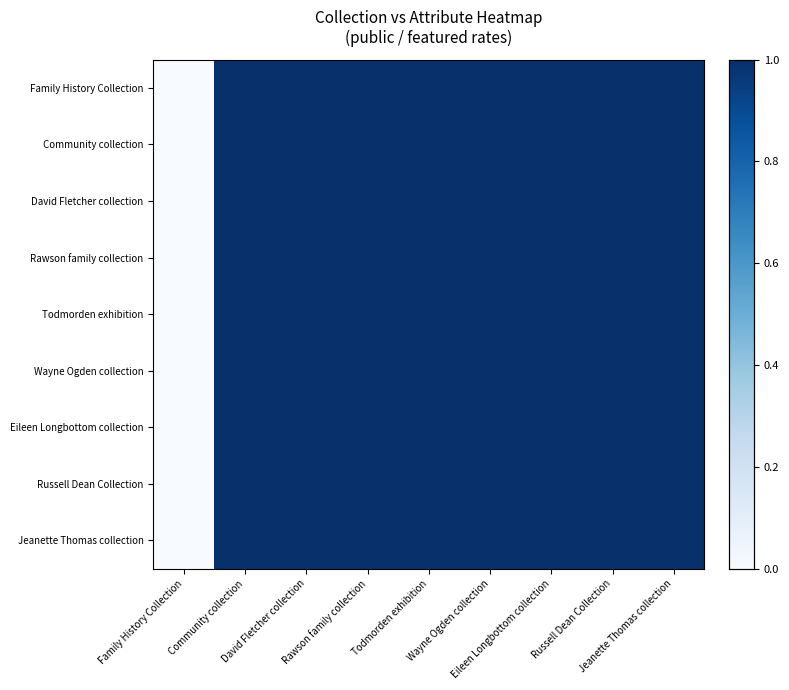

Which series has the widest spread of values?

Family History Collection